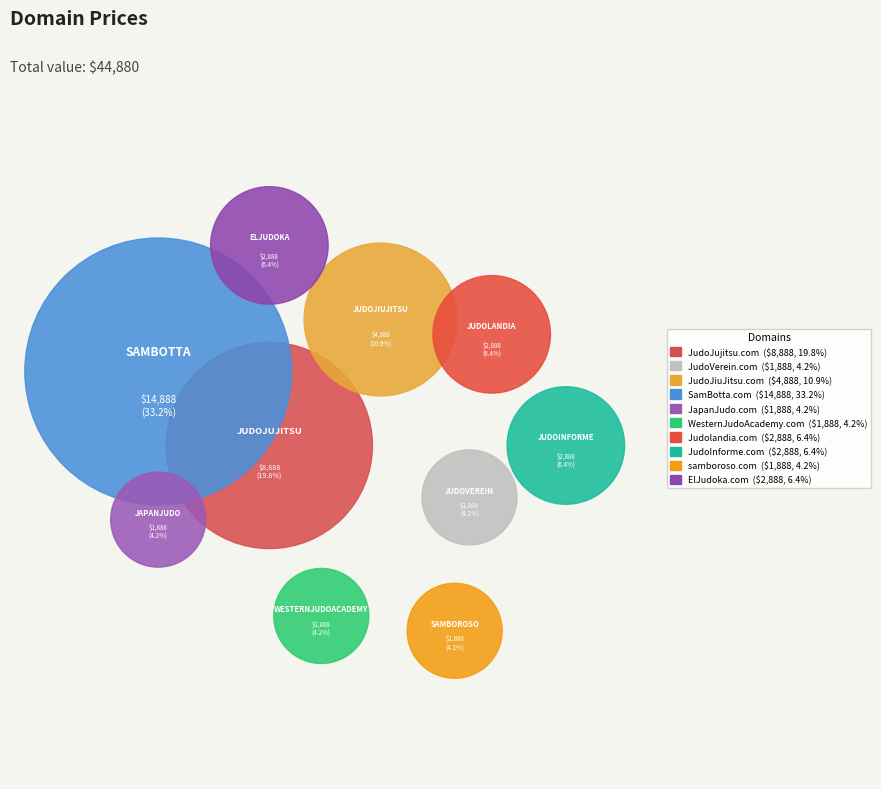

Count the number of slices in the pie.

10